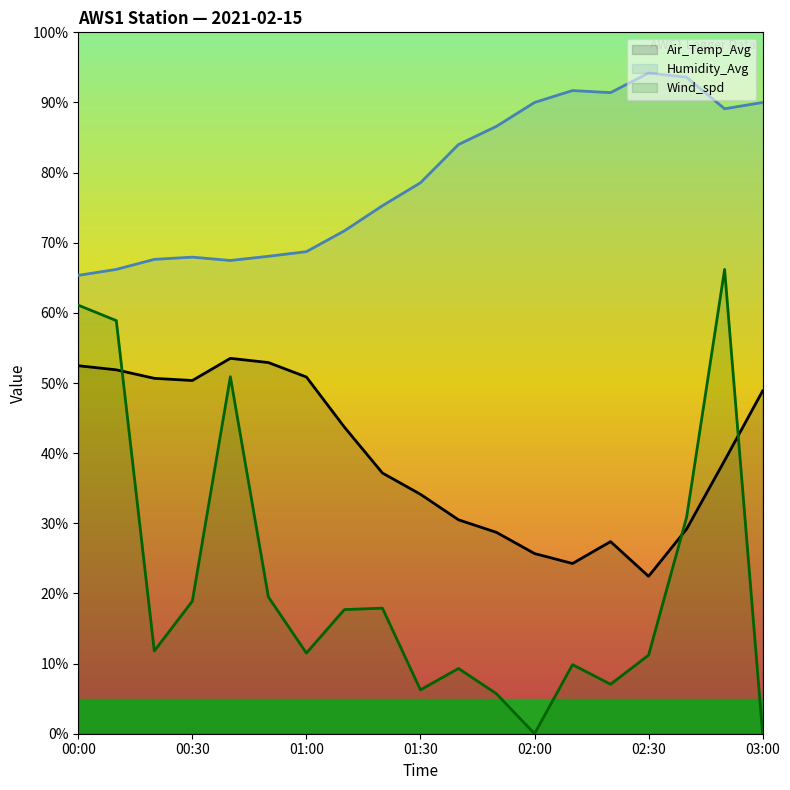

What is the difference between the Humidity_Avg values at 01:20 and 01:50?

11.3